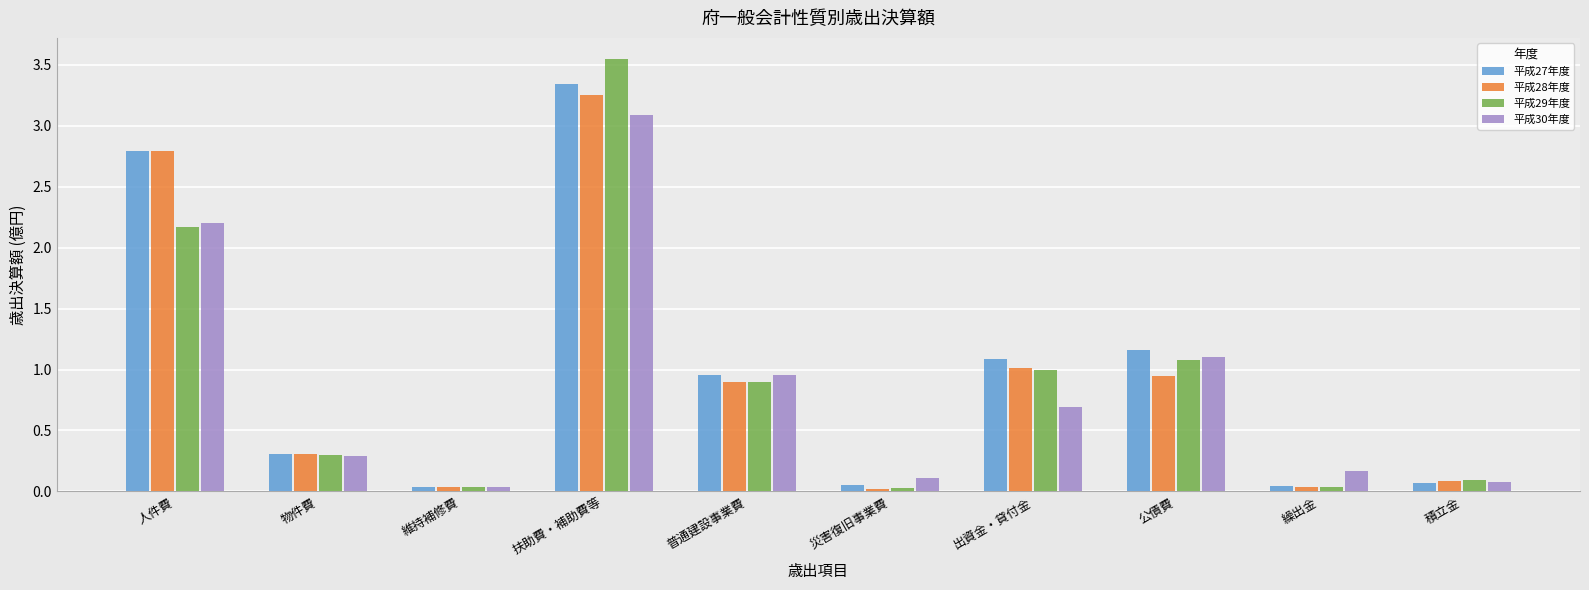

At which category is the sum across all series the highest?

扶助費・補助費等